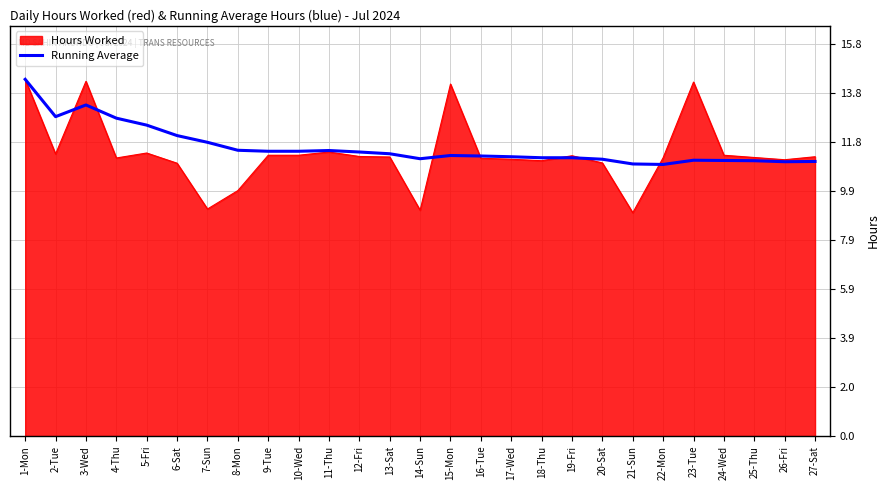

What is the maximum value for Hours Worked?

14.3